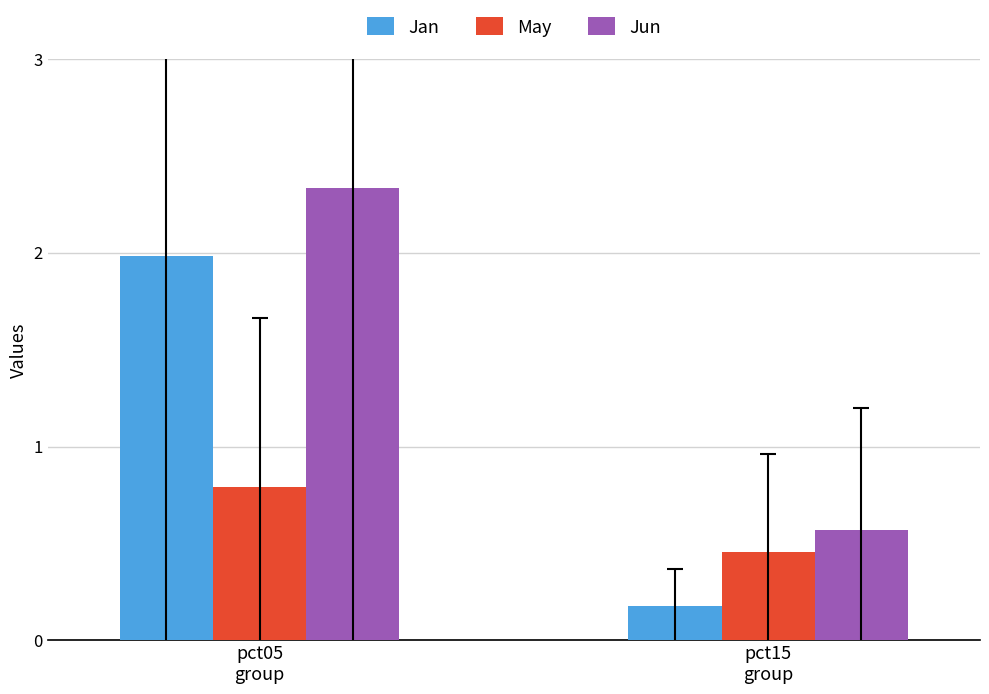

What is the label of the 1st bar from the right?

pct15
group